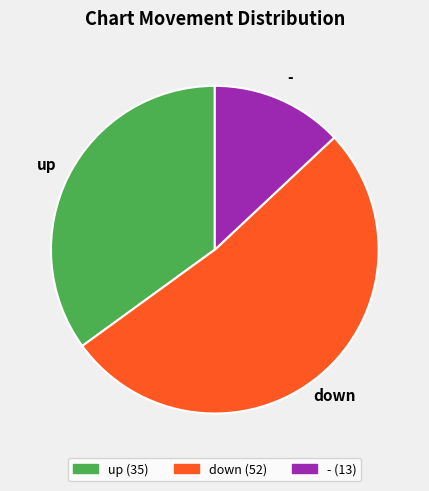

What is the majority slice?

down